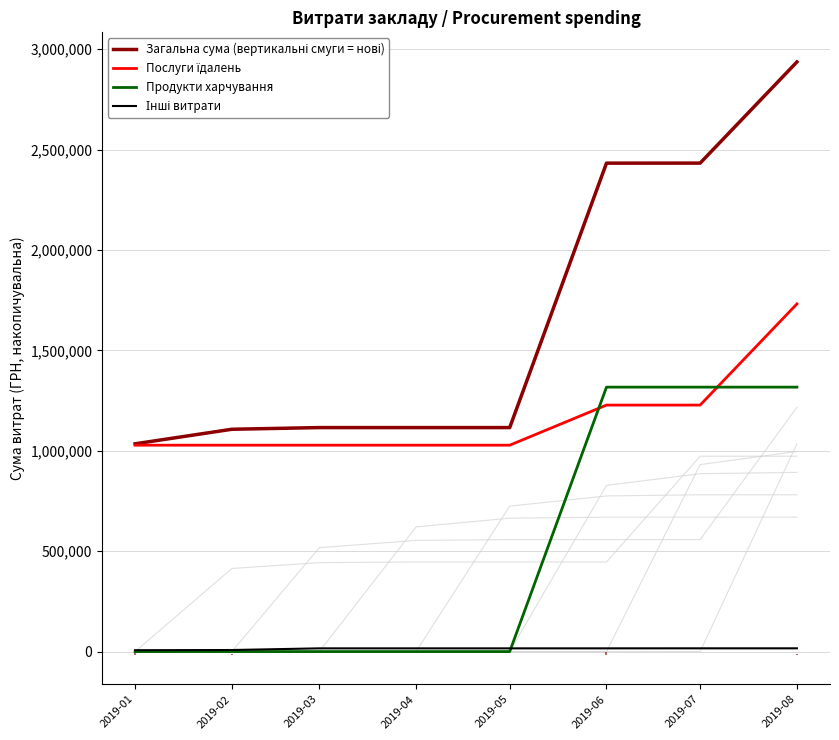

Which series has the widest spread of values?

Загальна сума (вертикальні смуги = нові)